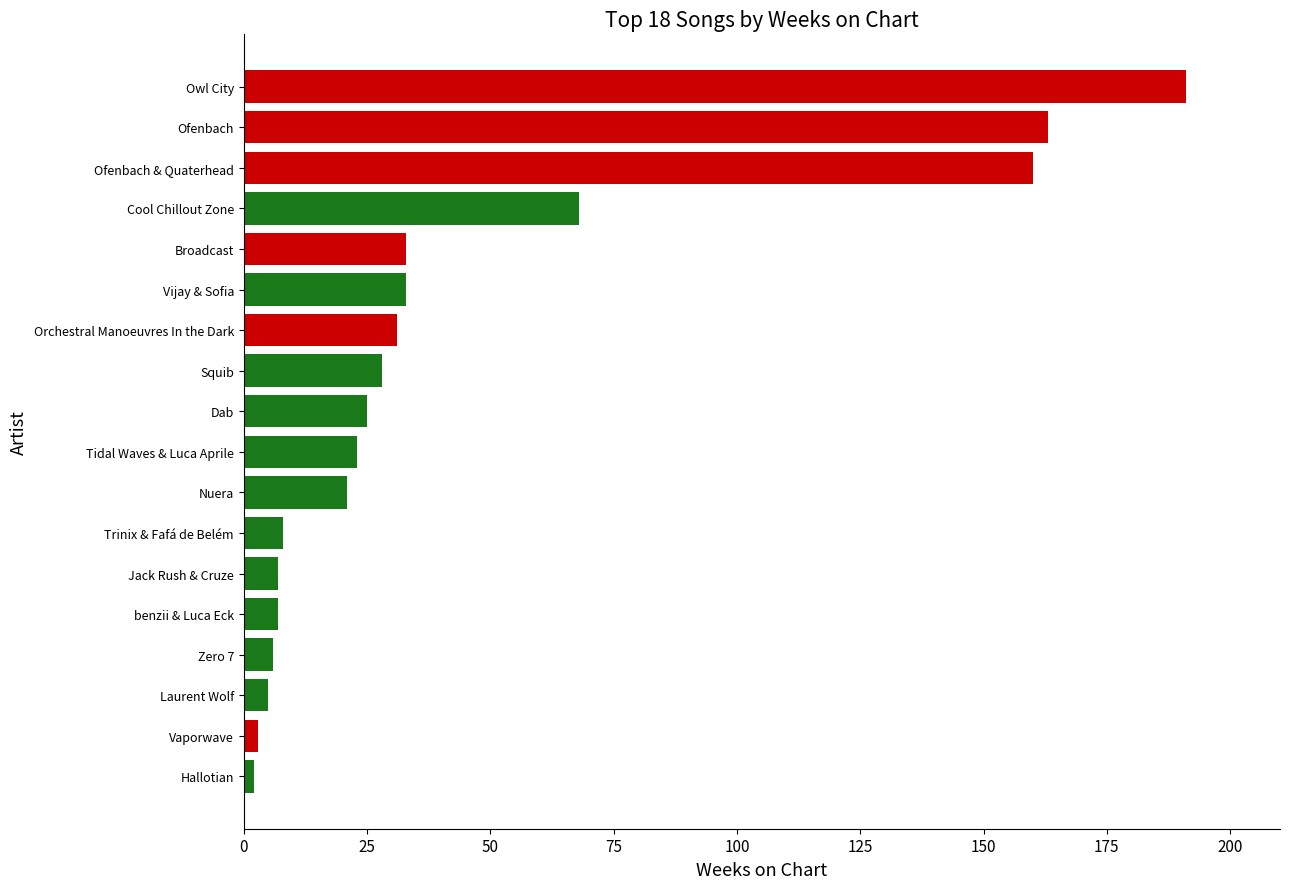

Reading top to bottom, list all the values displayed in this chart.

191	163	160	68	33	33	31	28	25	23	21	8	7	7	6	5	3	2